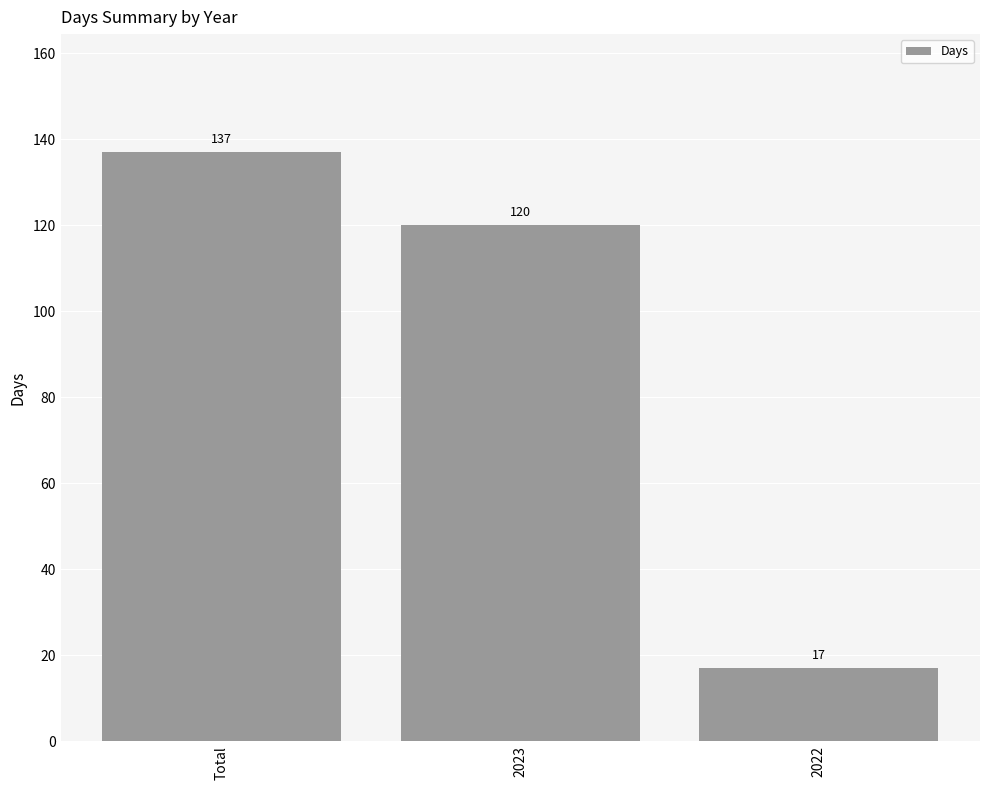

What value does the data have at 2023, to the nearest 5?

120